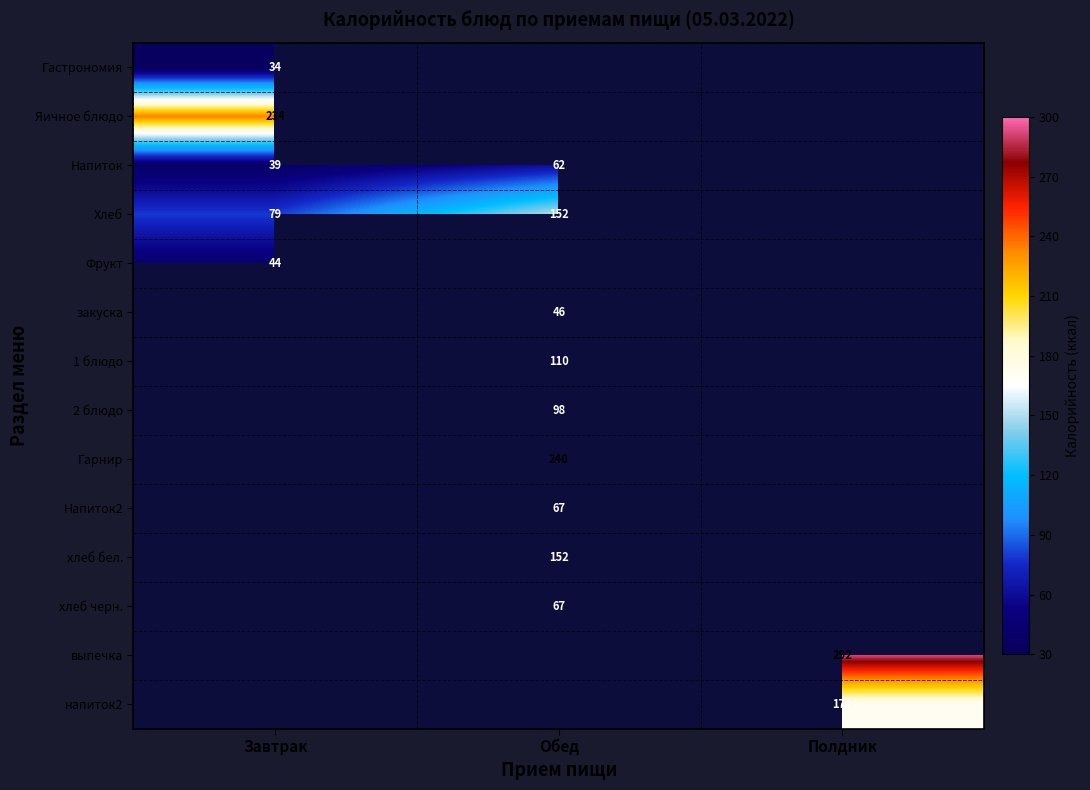

Is it true that Фрукт equals 44 at Завтрак?

True